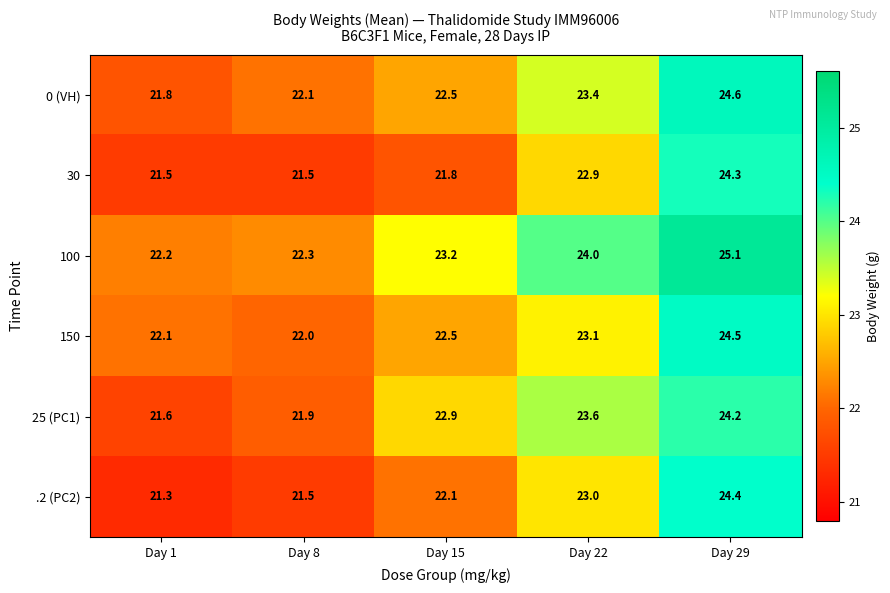

Between Day 1 and Day 15, which series saw the biggest shift?

25 (PC1)